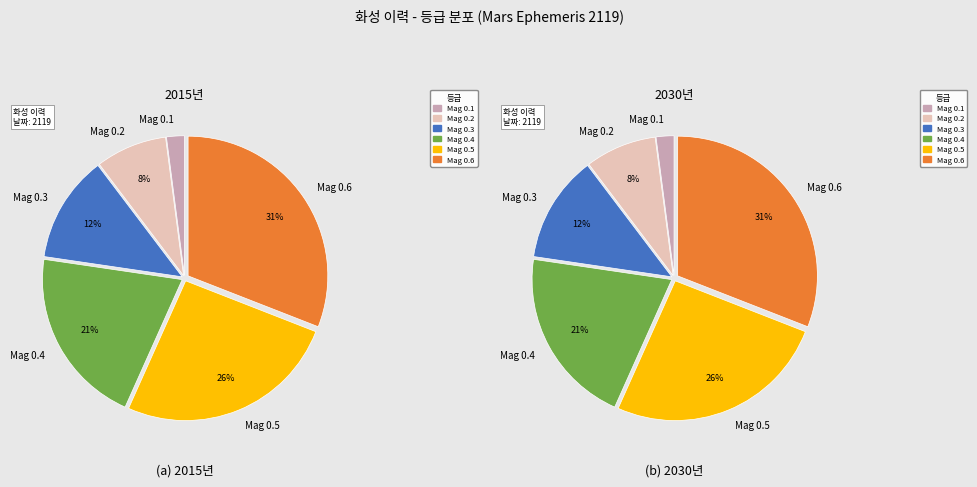

To the nearest percent, what portion does Mar 11 represent?

2%